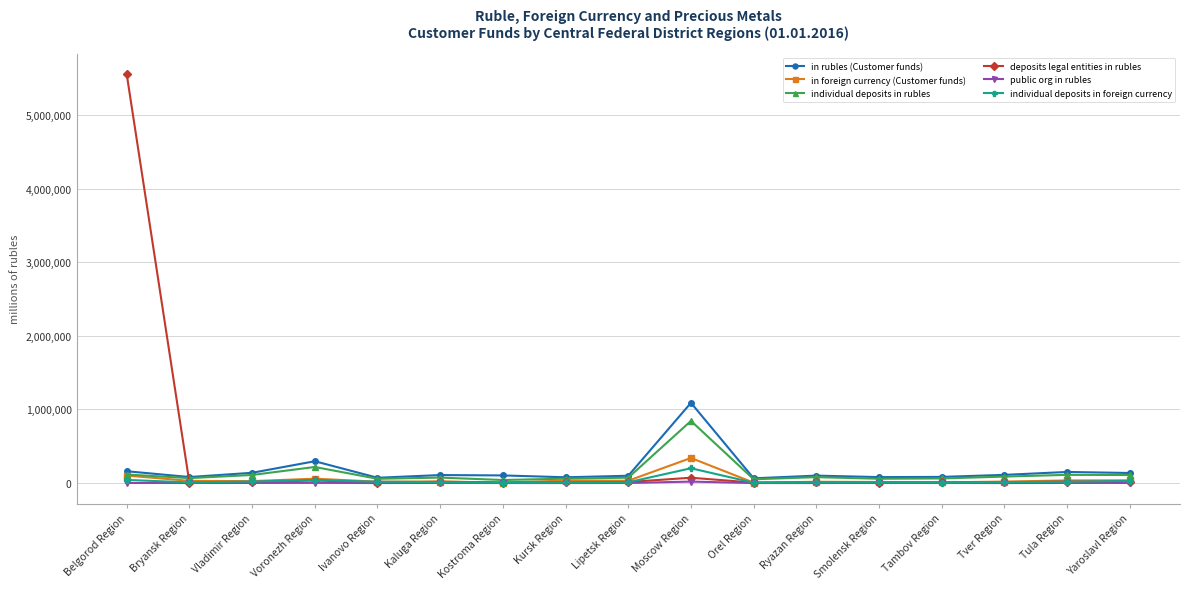

True or false: public org in rubles has a value of 1620 at Tula Region.

True